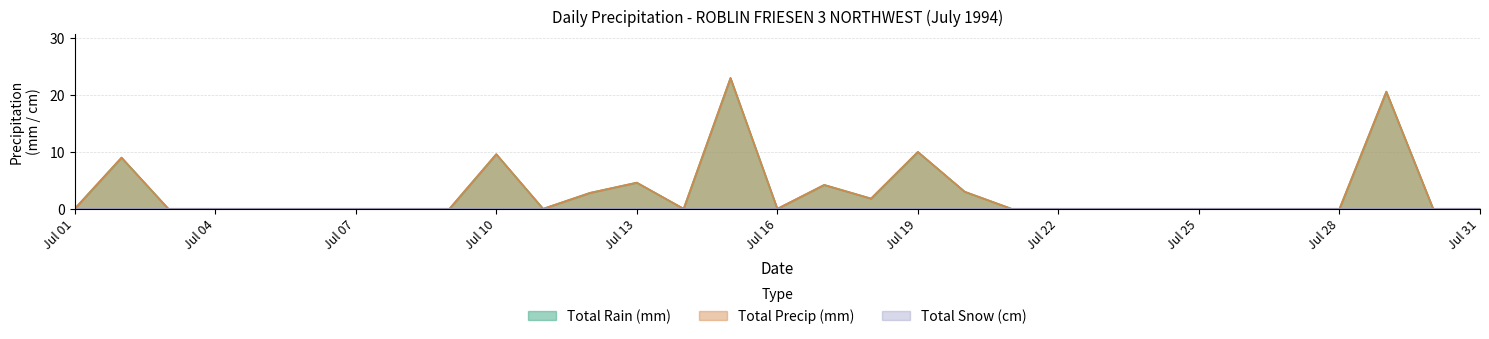

What is the difference between the second highest and second lowest values in the Total Precip (mm) series?

20.6